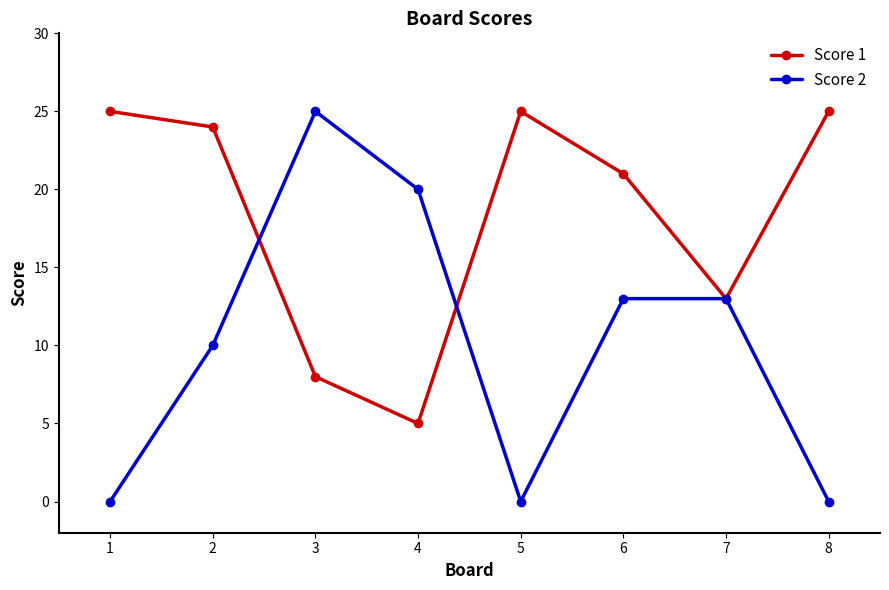

What is the difference between the maximum and second lowest values in the Score 1 series?

17